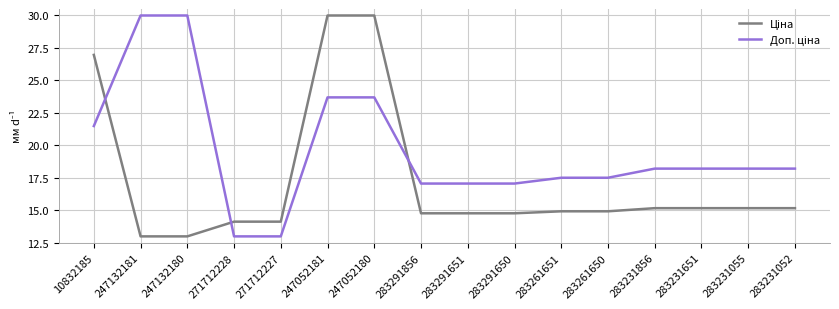

What is the difference between the highest and lowest values at 283291651?

2.3